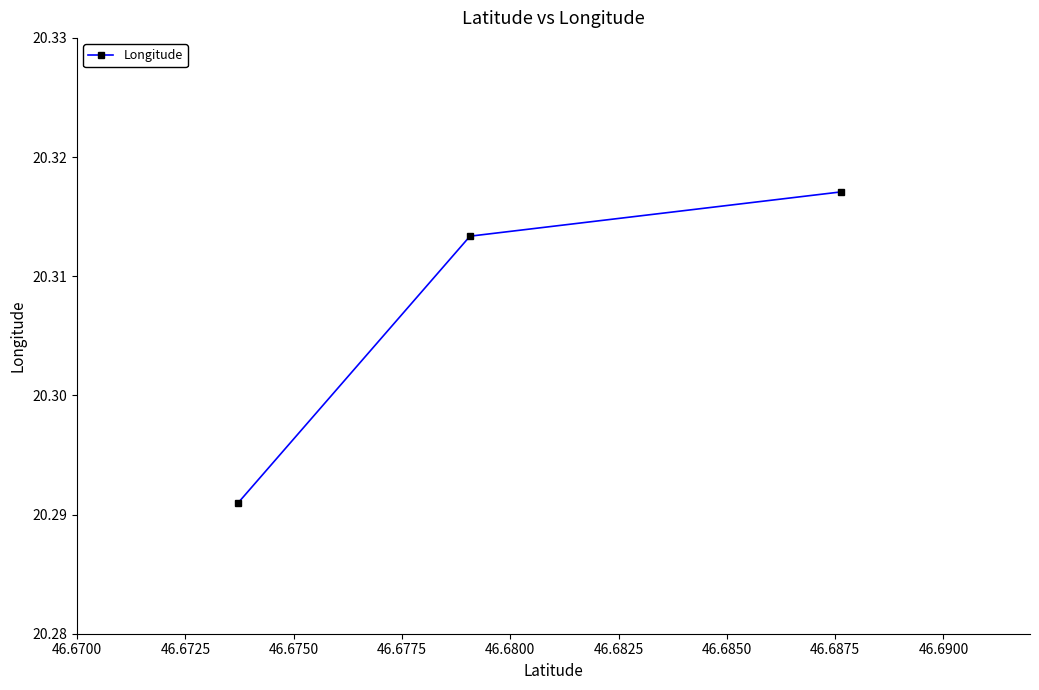

What is the sum of all values?

60.9